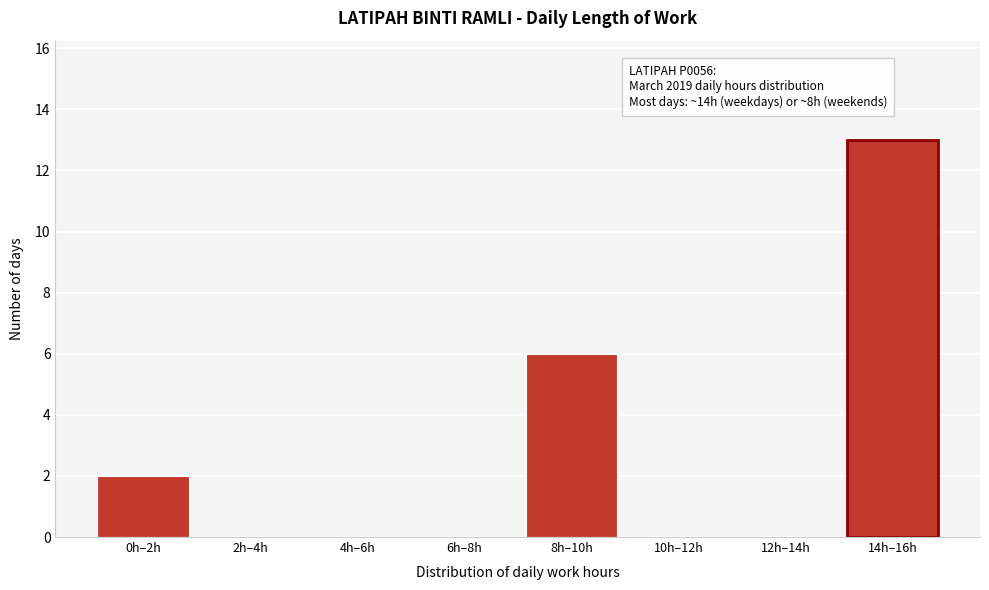

Reading left to right, list all the values displayed in this chart.

0h–2h=2	2h–4h=0	4h–6h=0	6h–8h=0	8h–10h=6	10h–12h=0	12h–14h=0	14h–16h=13